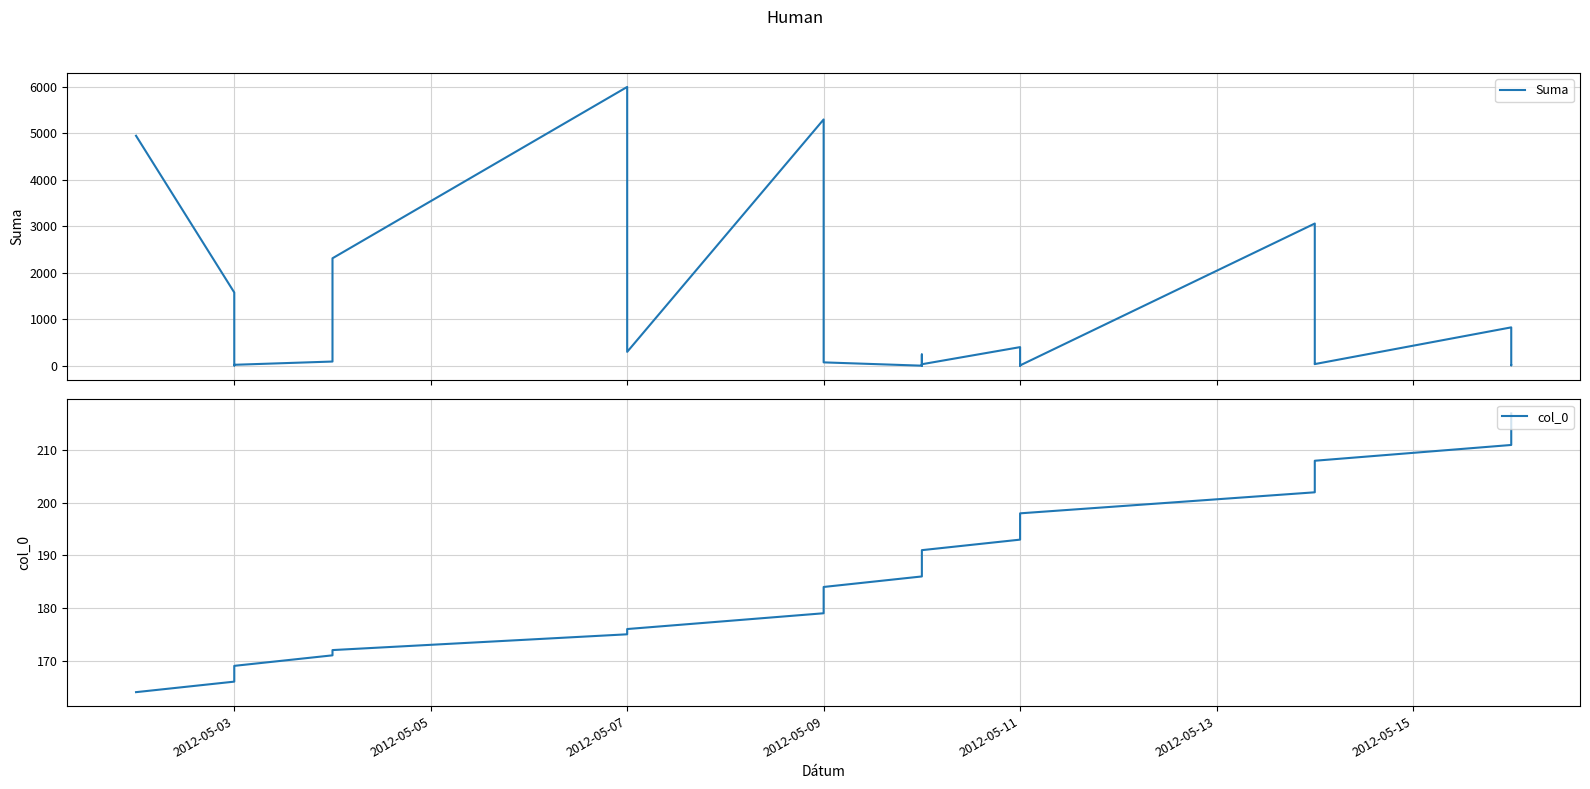

What is the spread (max minus min) of values at 2012-05-09?

5116.6